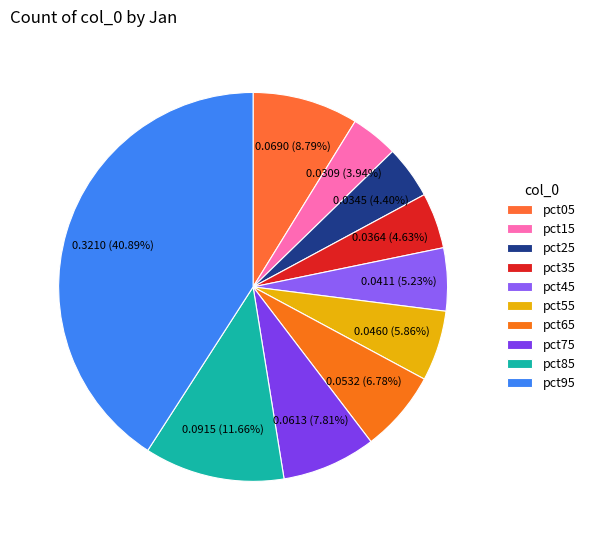

How many segments does this pie chart have?

10